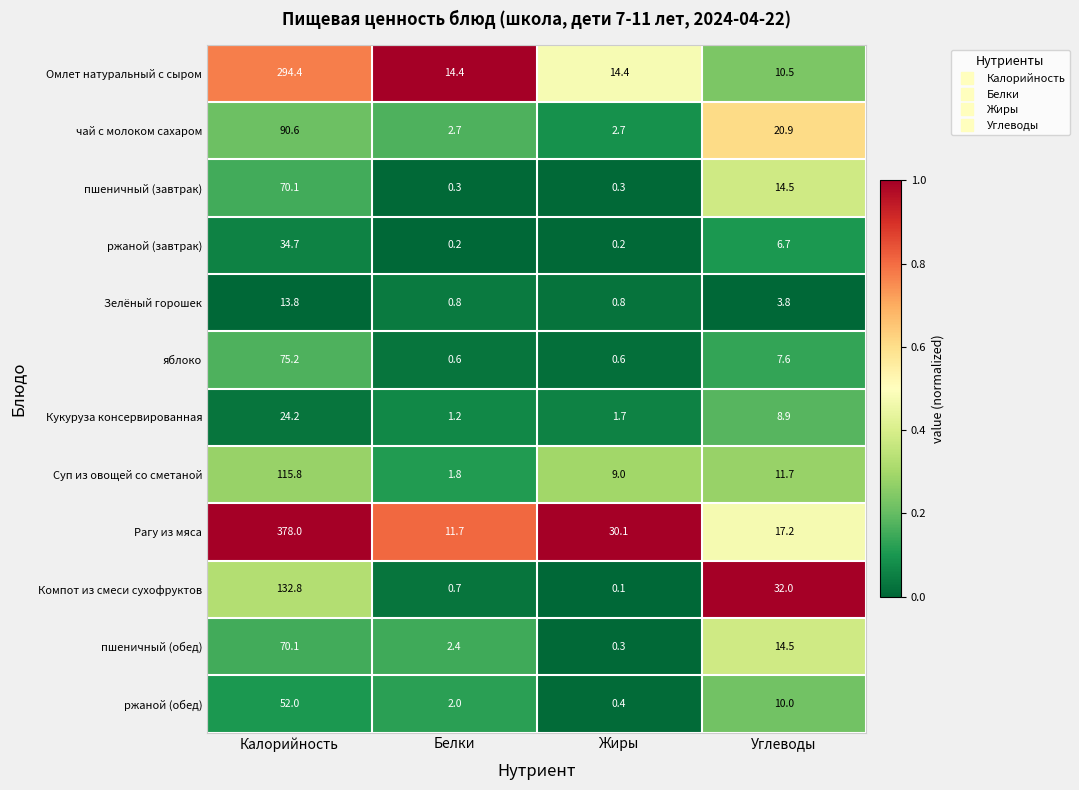

What is the difference between the second highest and minimum values in the Рагу из мяса series?

18.4